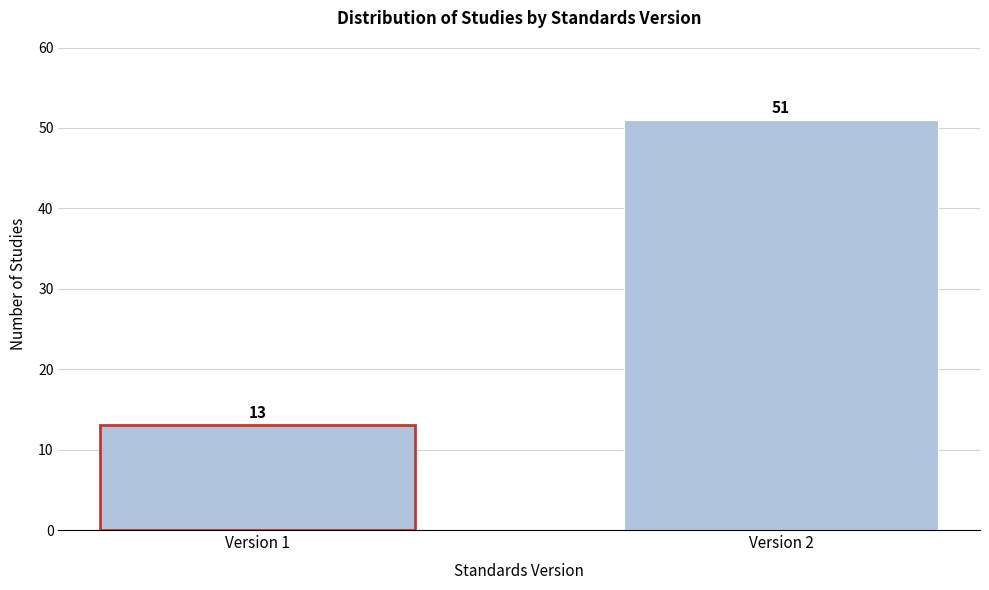

Reading right to left, extract all data points from this chart.

Version 2=51	Version 1=13